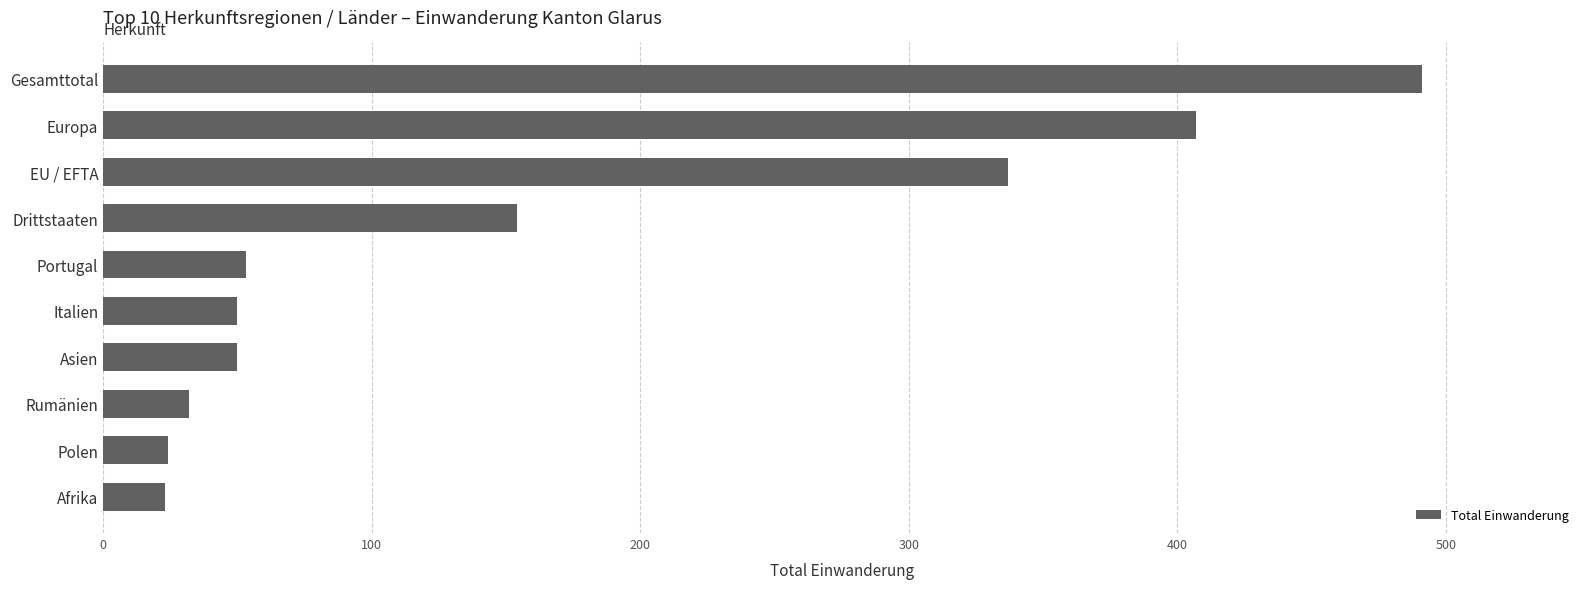

What is the difference between the maximum and minimum values?

468